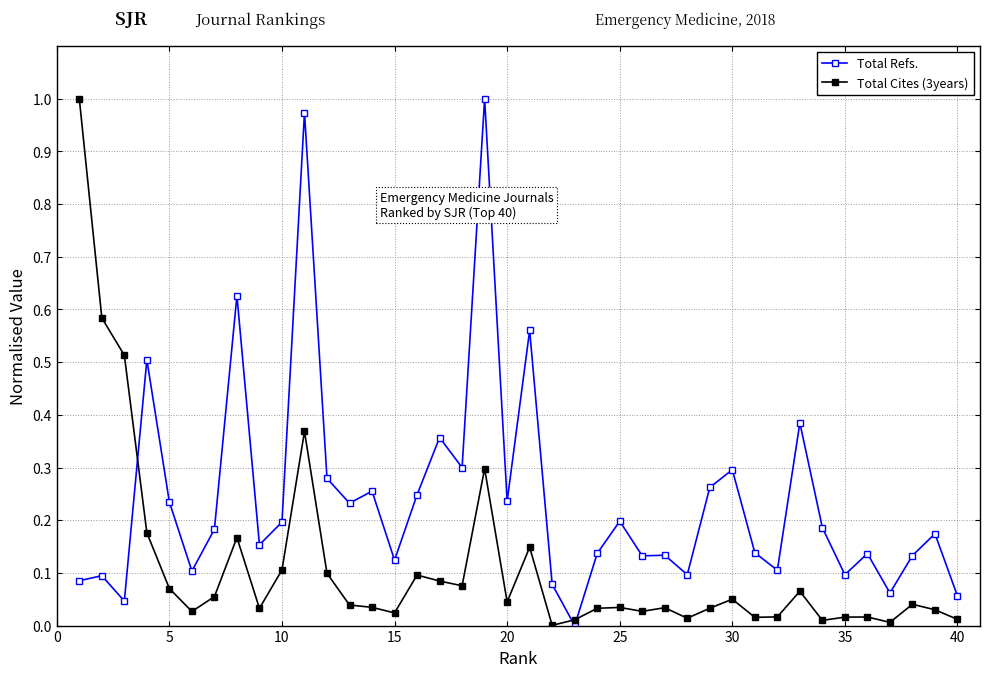

Rank the series by their average value, from lowest to highest.

Total Cites (3years), Total Refs.